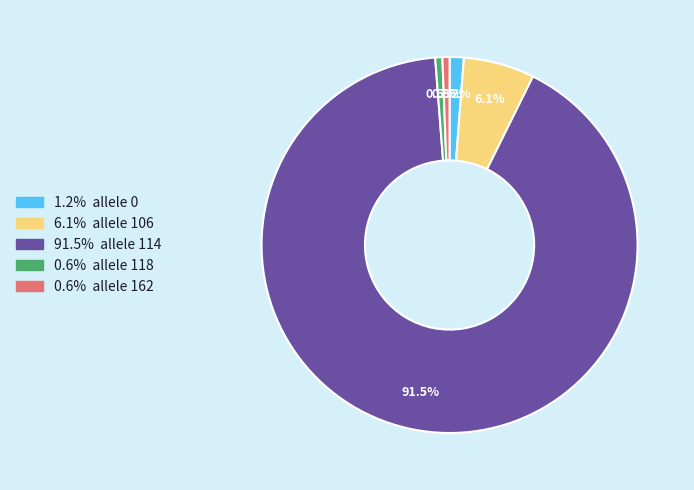

To the nearest percent, what is the average slice percentage?

20%